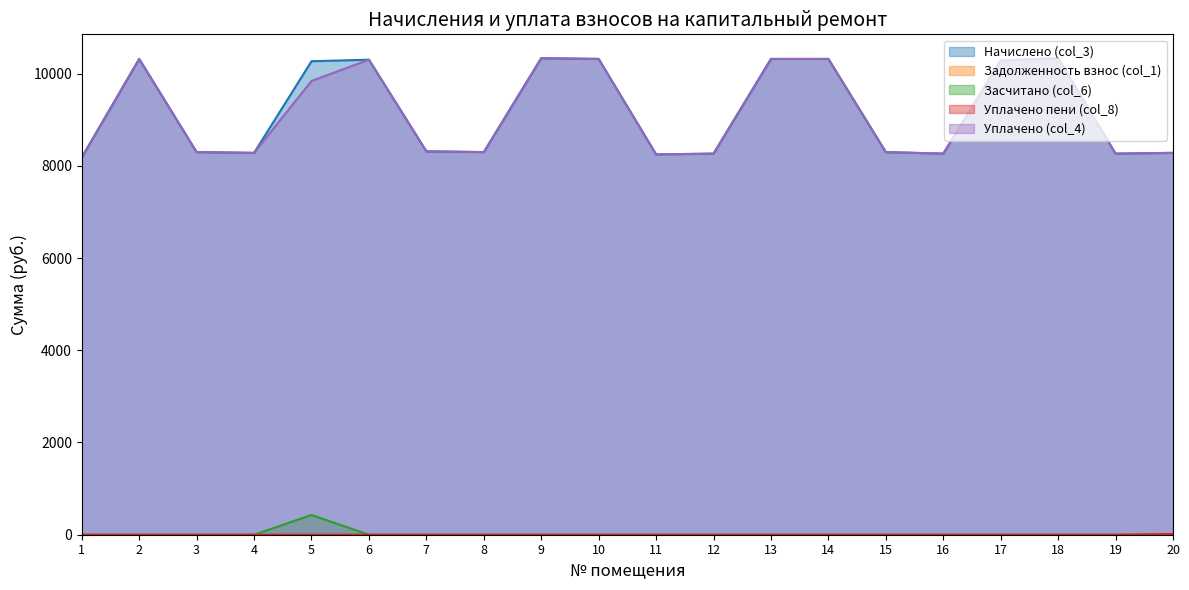

What is the minimum value for Уплачено (col_4)?

8180.6